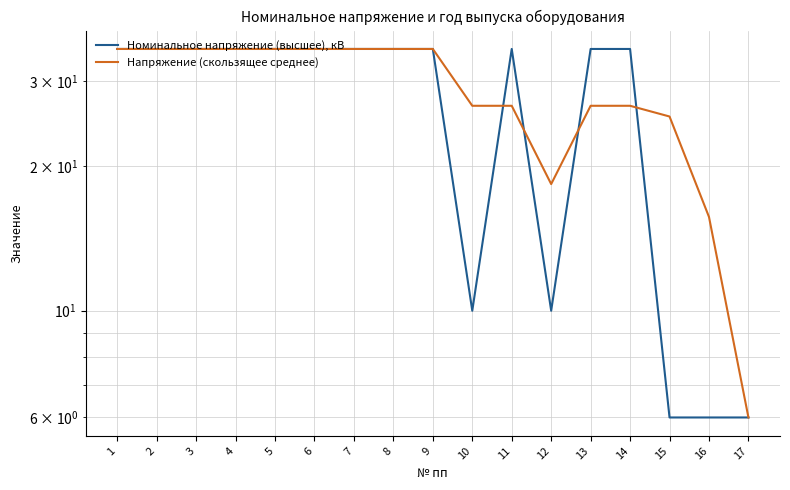

Which series has the widest spread of values?

Номинальное напряжение (высшее), кВ